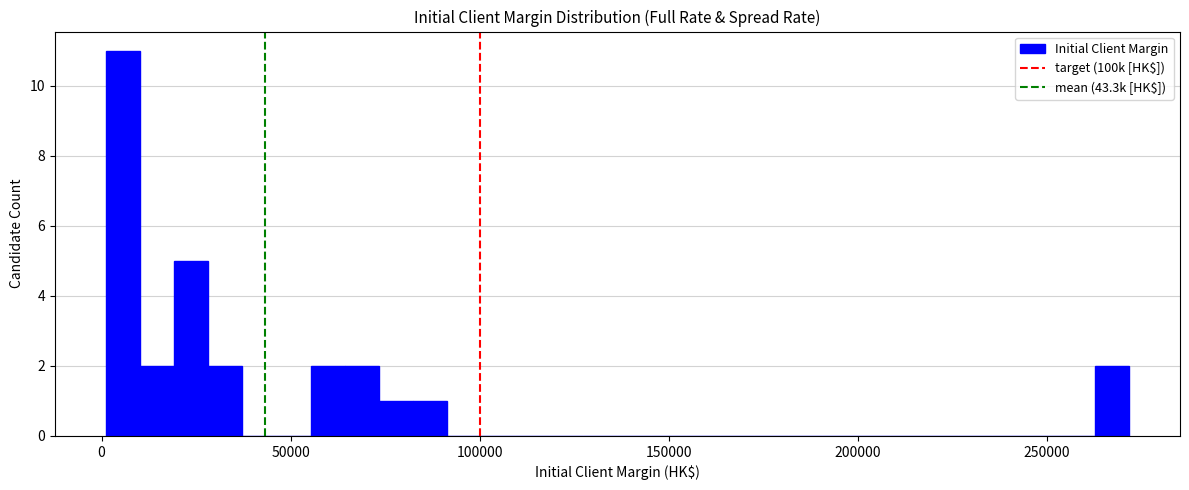

Read against the x-axis, roughly where is the centre of the tallest bar?

5000